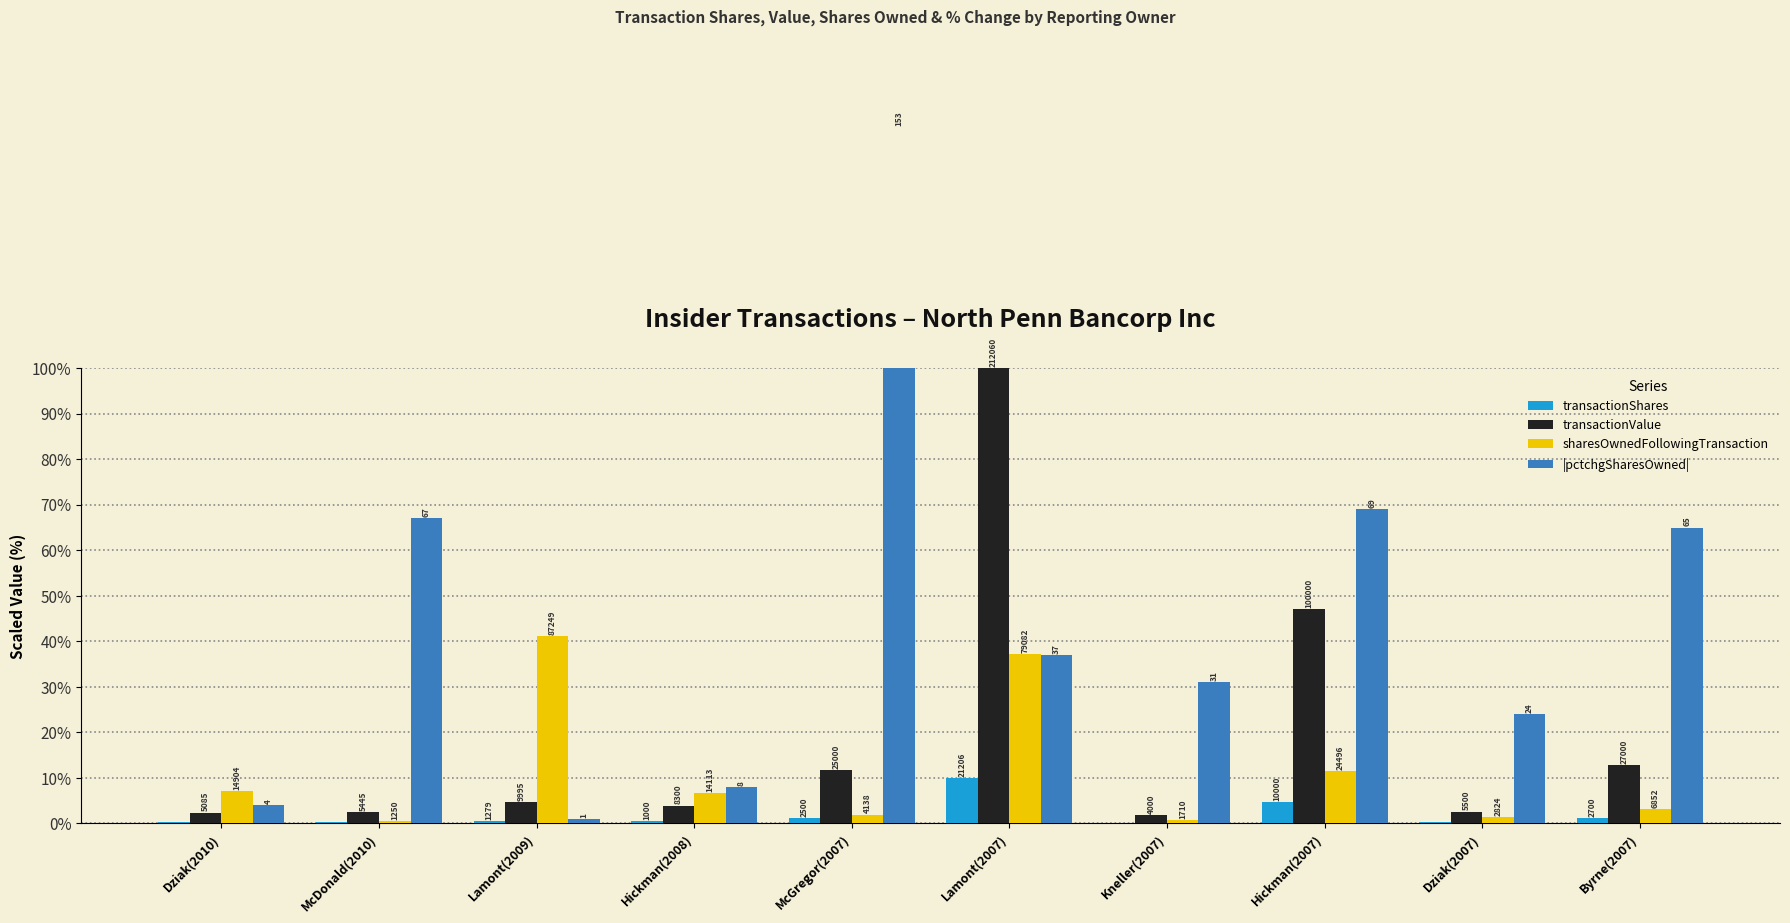

Reading left to right, what are all the values shown in this chart?

transactionShares: 0.3	0.2	0.6	0.5	1.2	10.0	0.2	4.7	0.3	1.3
transactionValue: 2.4	2.6	4.7	3.9	11.8	100.0	1.9	47.2	2.6	12.7
sharesOwnedFollowingTransaction: 7.0	0.6	41.1	6.7	2.0	37.3	0.8	11.6	1.3	3.2
|pctchgSharesOwned|: 4.0	67.0	1.0	8.0	153.0	37.0	31.0	69.0	24.0	65.0